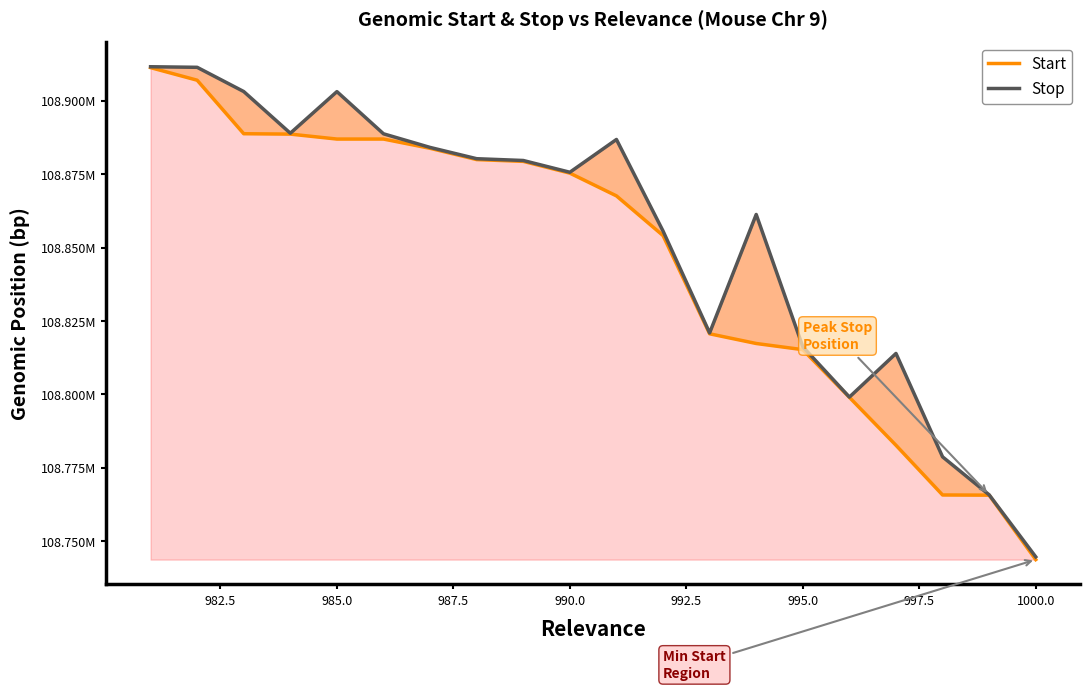

True or false: Stop and Start cross at least once.

False